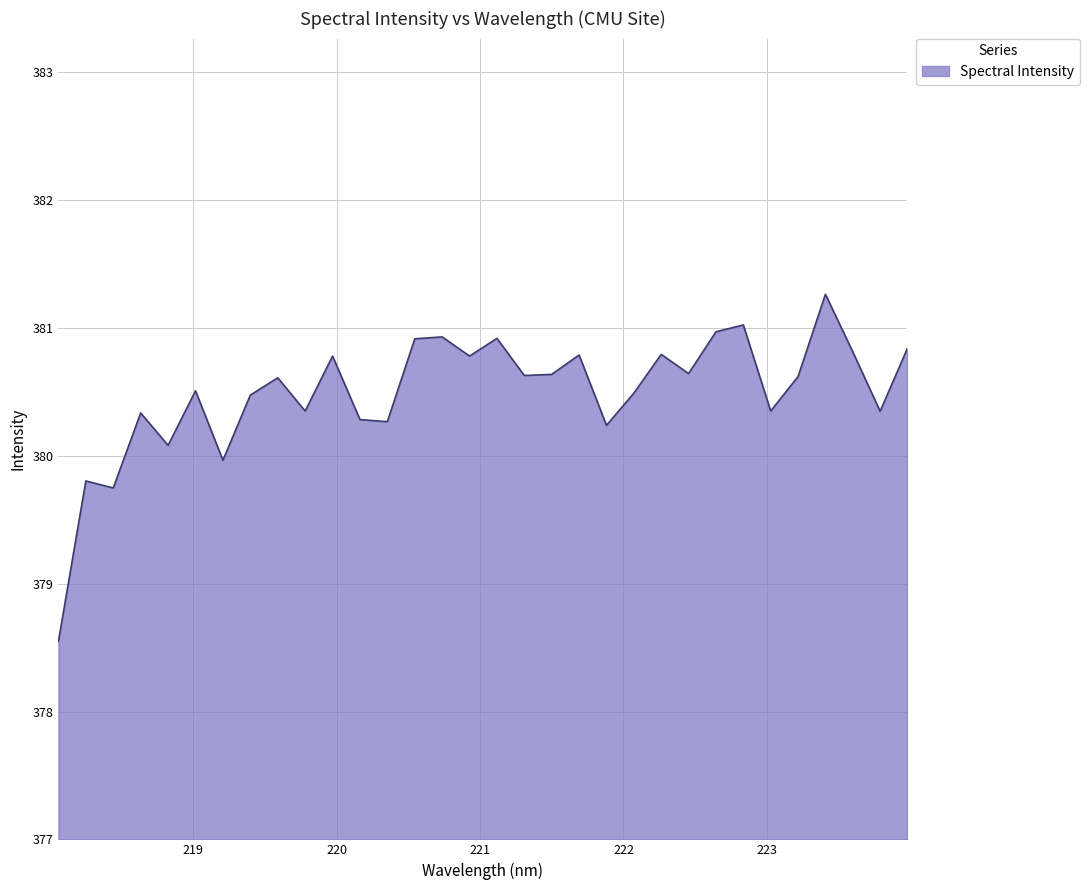

What is the difference between the maximum and minimum values?

2.7